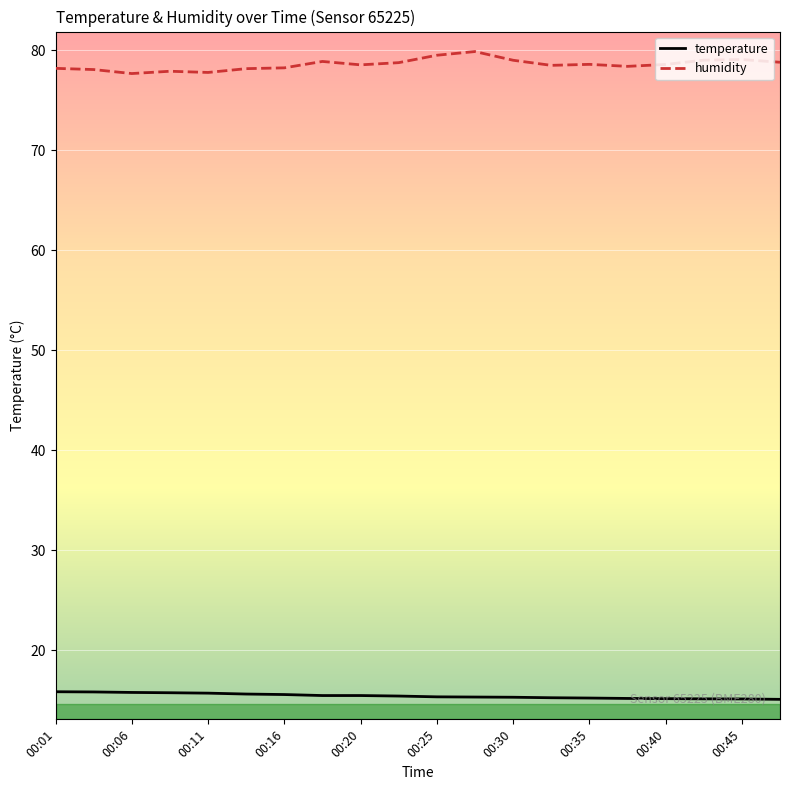

Which series has the widest spread of values?

humidity